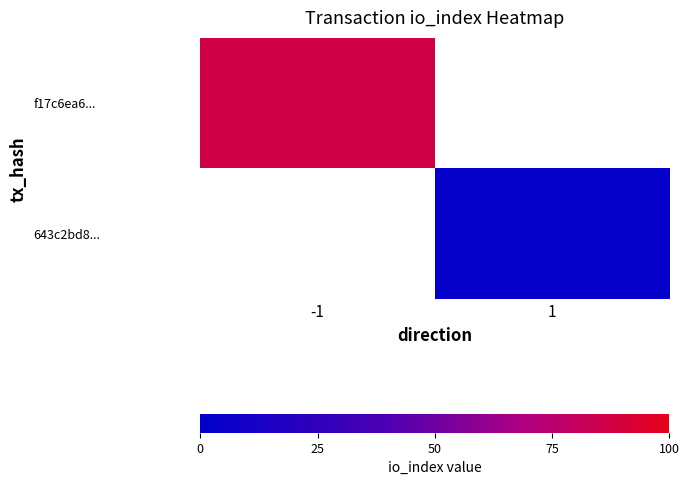

Rank the categories by f17c6ea6... value from lowest to highest.

-1, 1